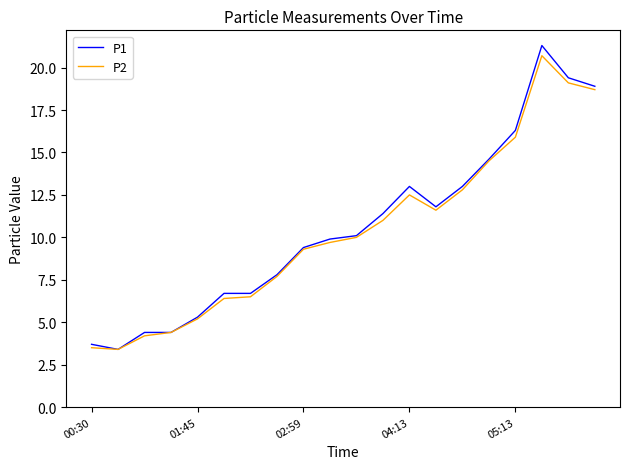

Which series has the largest range (max minus min)?

P1